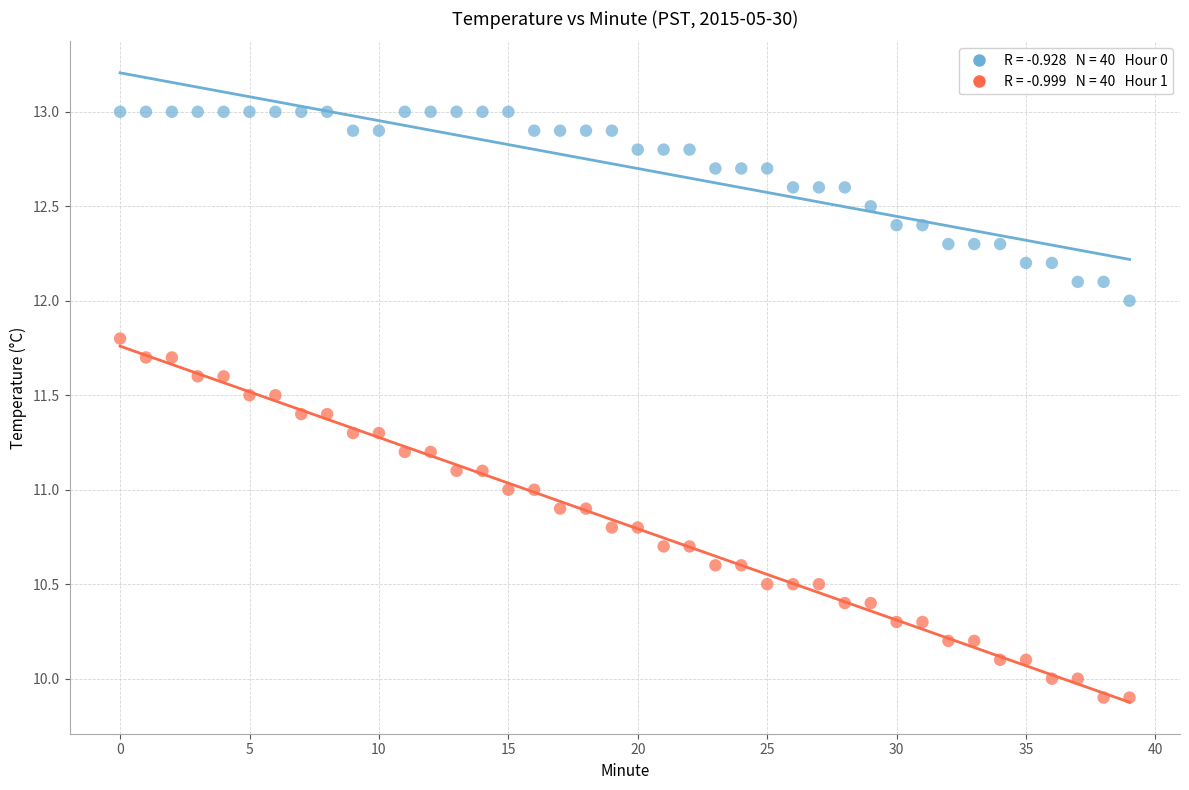

Across all data points, what is the range of Y values (max minus min)?

3.1